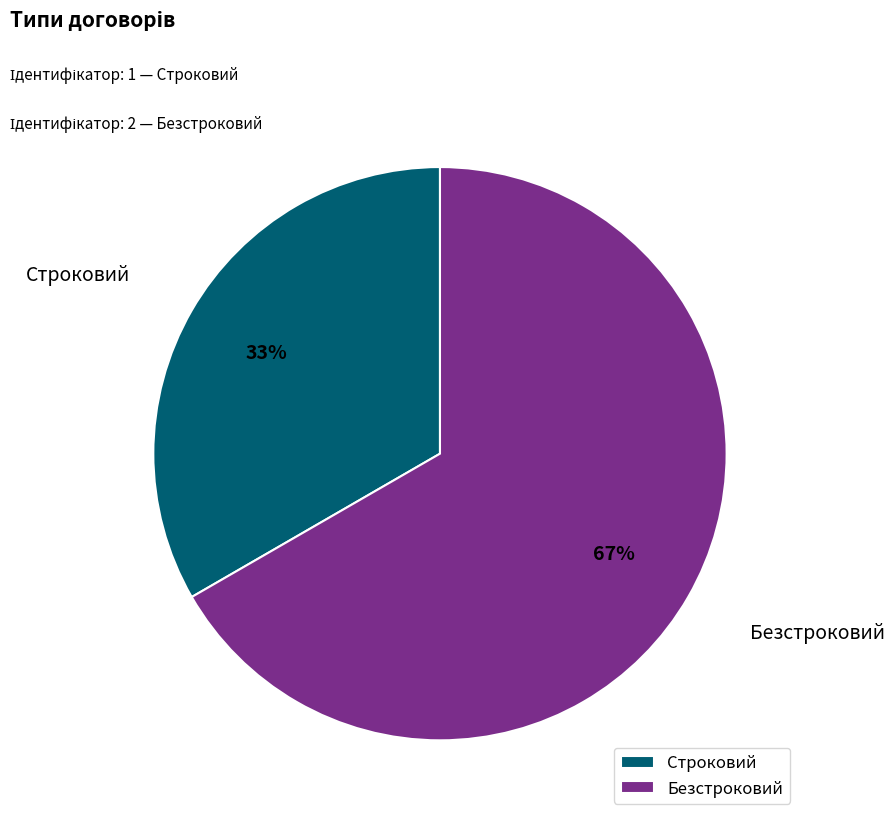

Does Строковий represent more than half of the total?

No